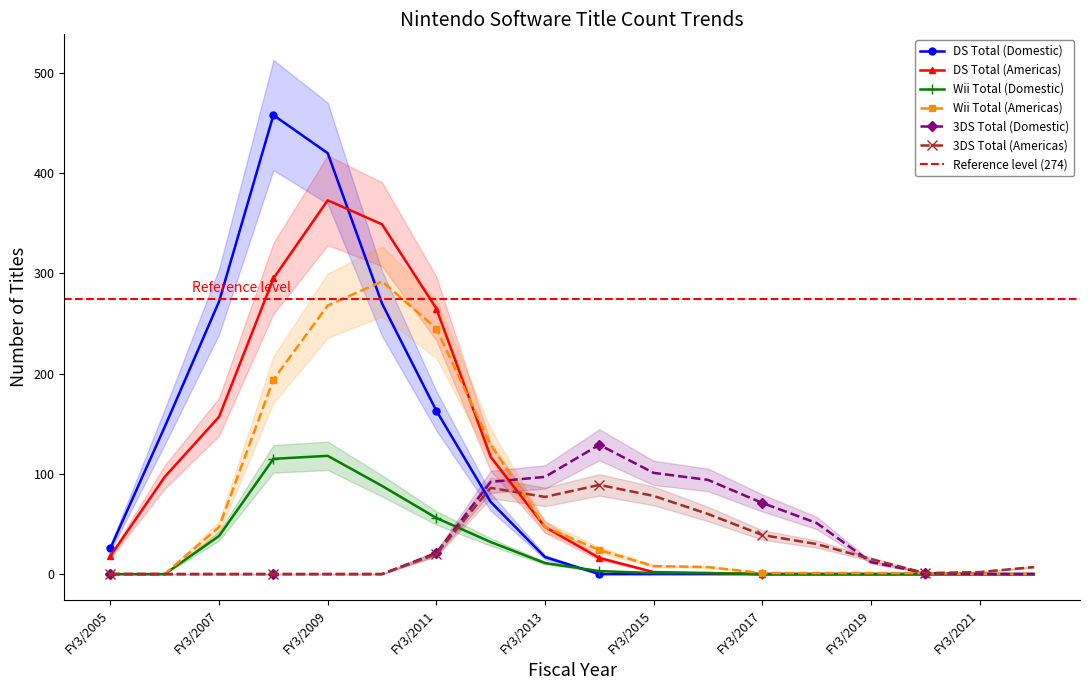

How many intersections are there between 3DS Total (Domestic) and DS Total (Americas)?

1